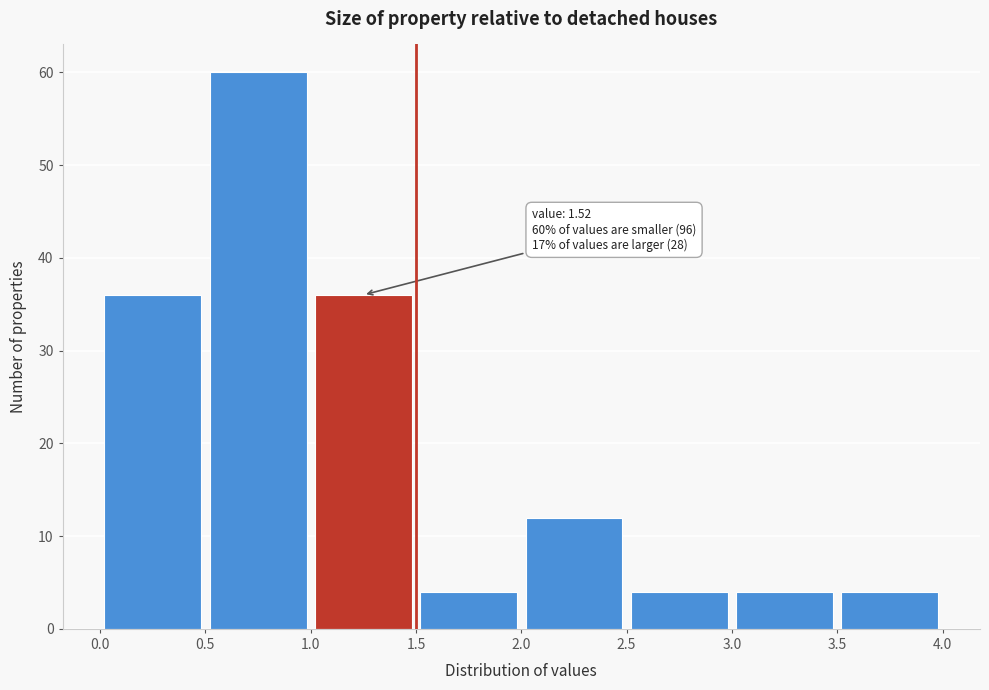

Over which range of the x-axis is the bar tallest?

0.5 to 1.0